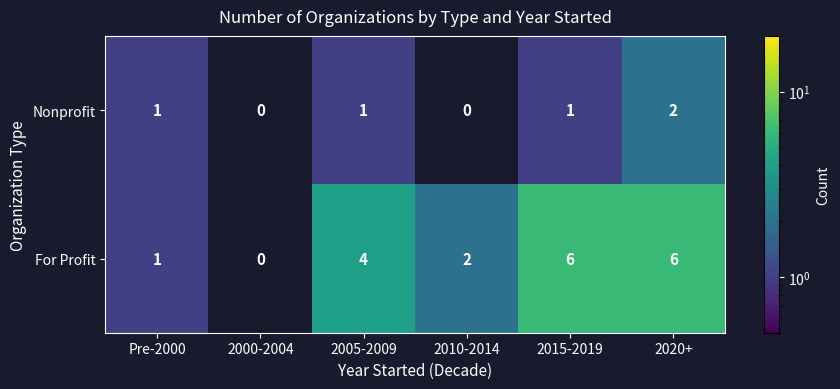

Is it true that For Profit equals 3.3 at 2020+?

False